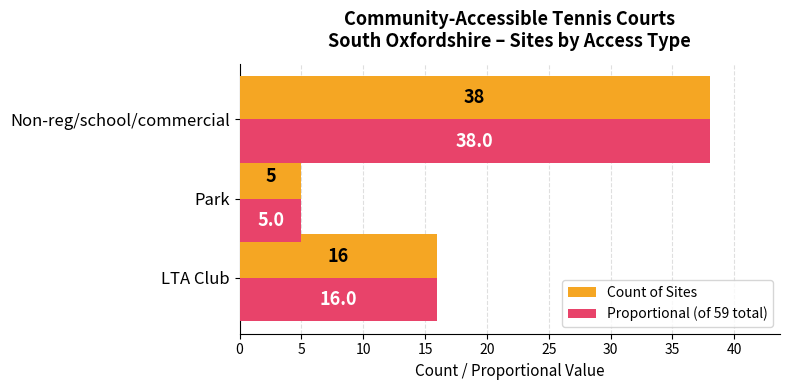

At which category is the sum across all series the highest?

Non-reg/school/commercial